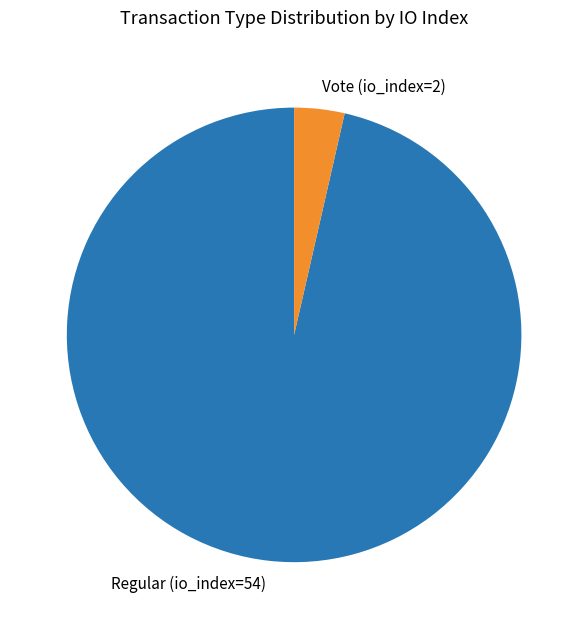

What is the ratio of the value at Regular (io_index=54) to the value at Vote (io_index=2)?

27.0